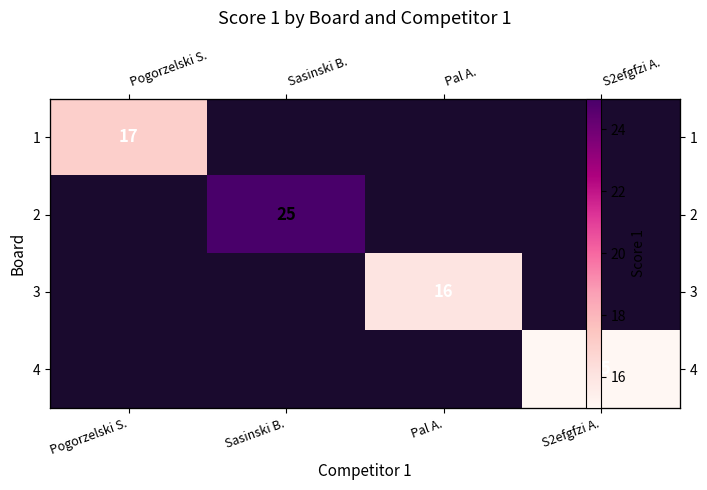

At Pogorzelski S., list the series in order from smallest to largest.

1, 2, 3, 4